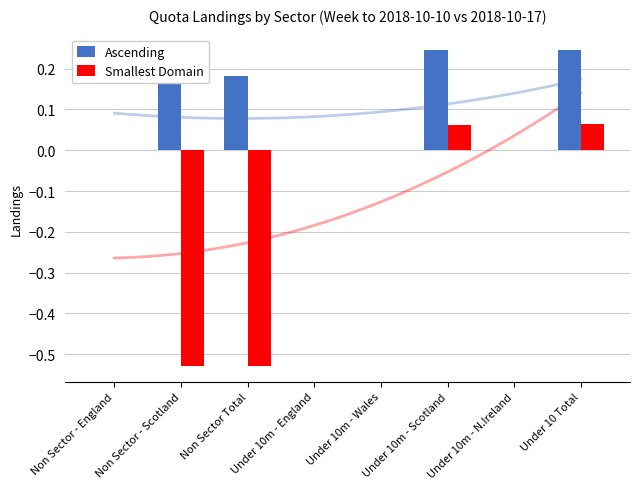

List the series in order of their overall mean, highest first.

Ascending, Smallest Domain